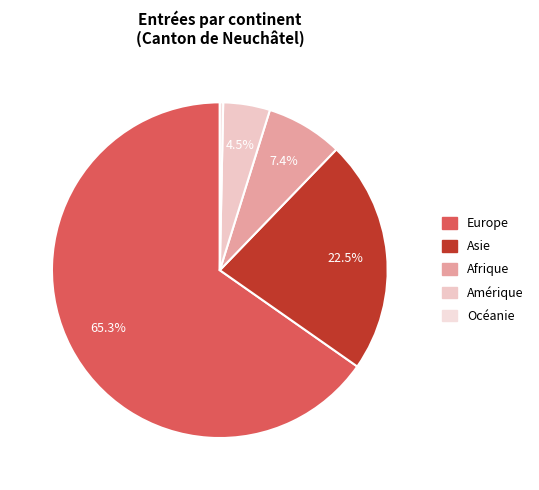

Which has a higher value, Asie or Océanie?

Asie